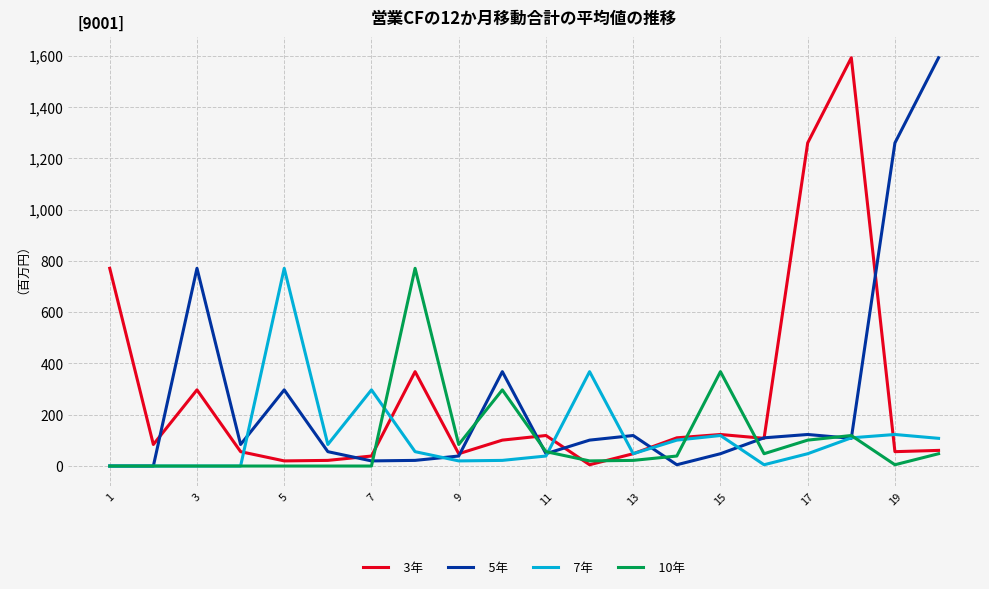

What are all the series names shown in the legend?

3年, 5年, 7年, 10年